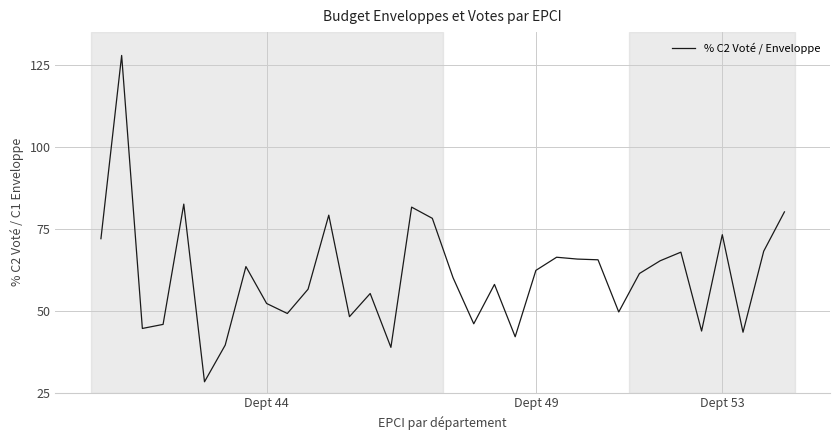

What is the average value?

60.6